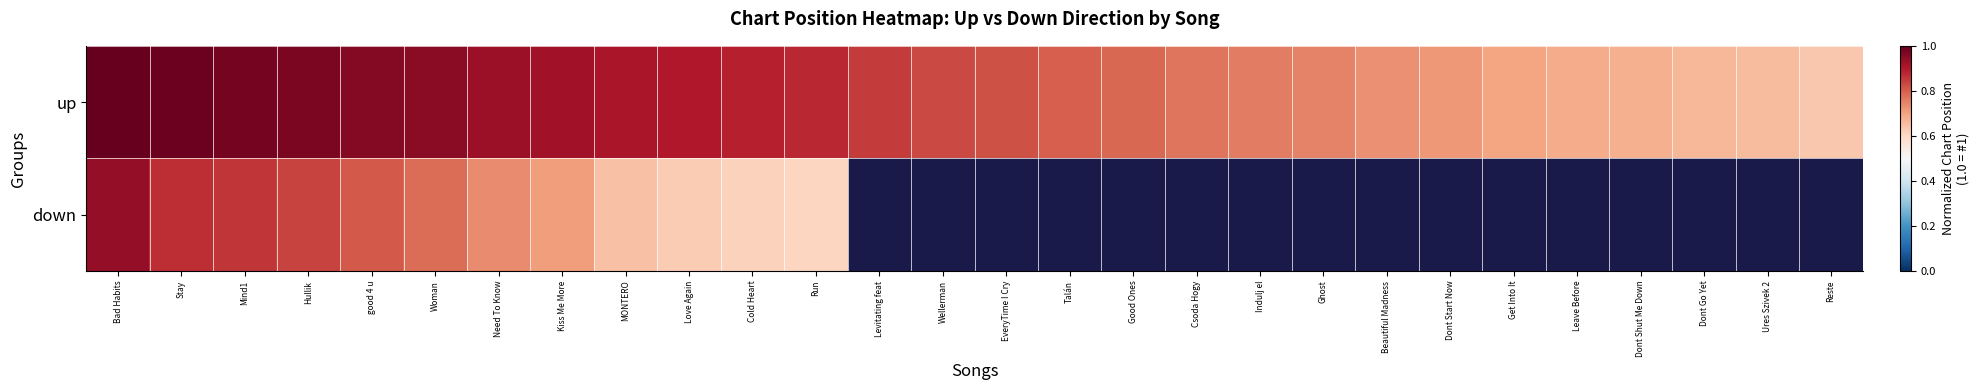

What is the difference between the up values at MONTERO and Talán?

0.1